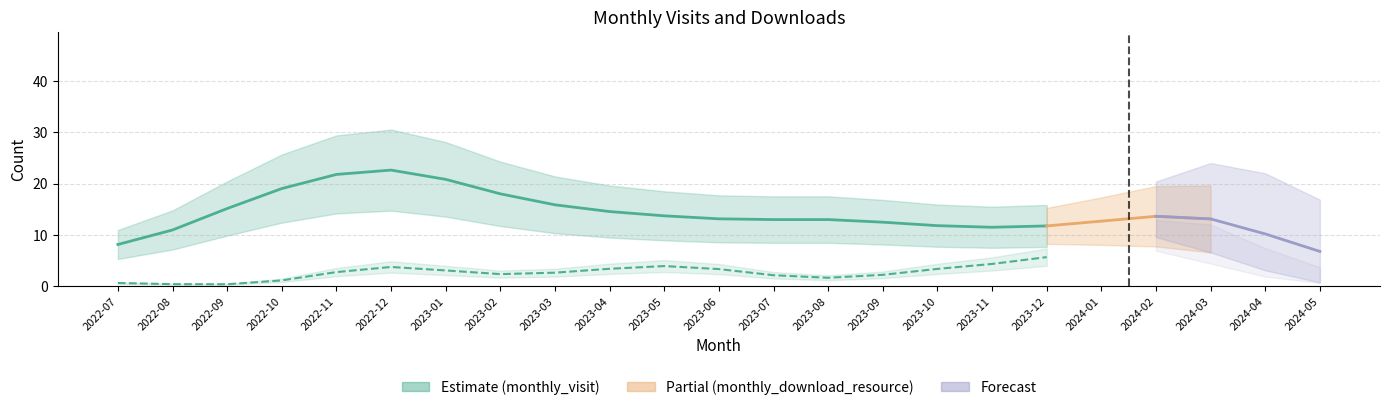

The monthly_download_resource series shows 5 at 2022-08. True or false?

False